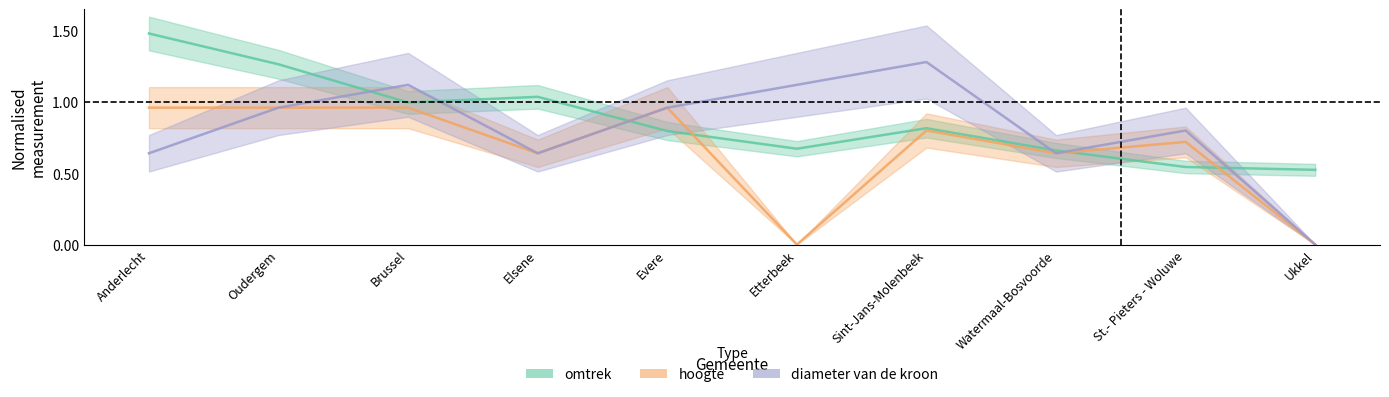

At which category does the chart reach its peak across all series?

Anderlecht